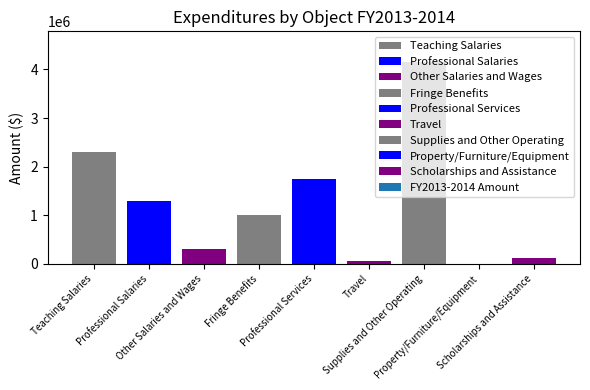

Rank the categories by value from highest to lowest.

Supplies and Other Operating, Teaching Salaries, Professional Services, Professional Salaries, Fringe Benefits, Other Salaries and Wages, Scholarships and Assistance, Travel, Property/Furniture/Equipment